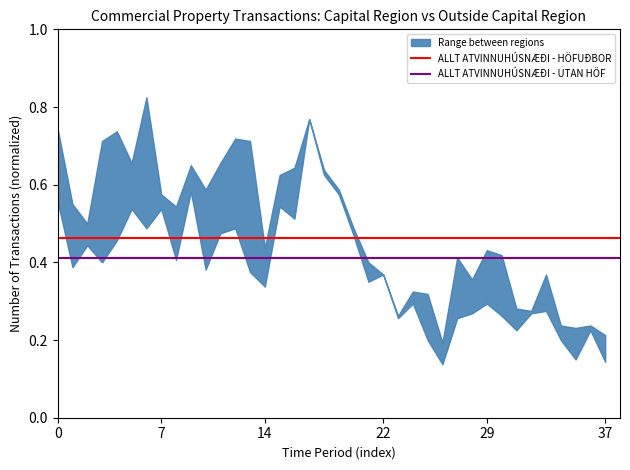

Rank the series by their average value, from highest to lowest.

ALLT ATVINNUHÚSNÆÐI - HÖFUÐBOR, ALLT ATVINNUHÚSNÆÐI - UTAN HÖF